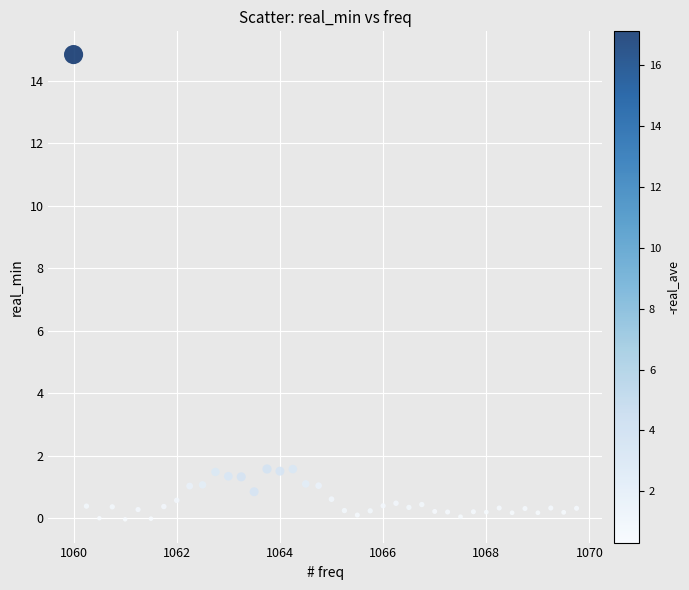

What is the range of Y values (max minus min)?

14.9